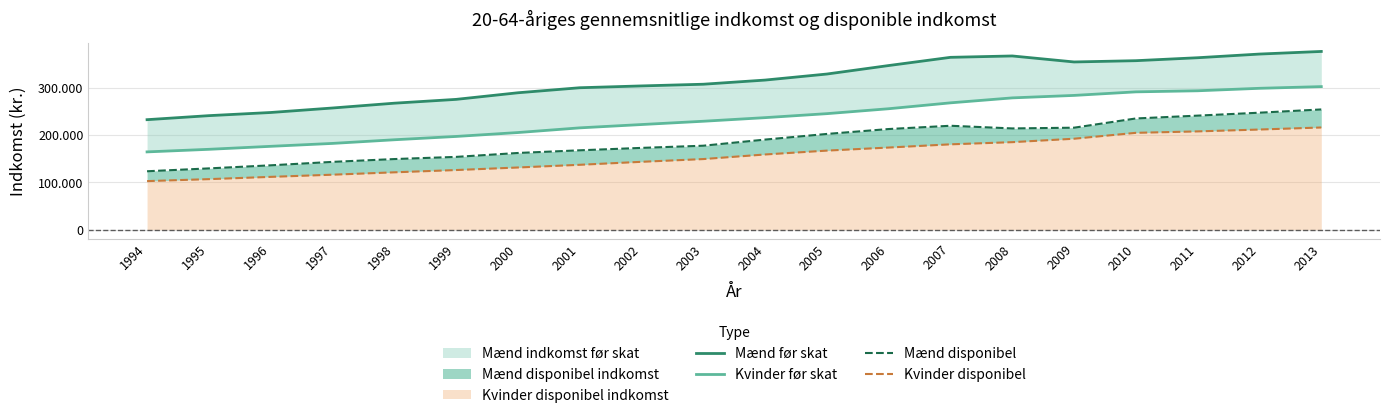

List the series in order of their overall mean, highest first.

Mænd før skat, Kvinder før skat, Mænd disponibel, Kvinder disponibel